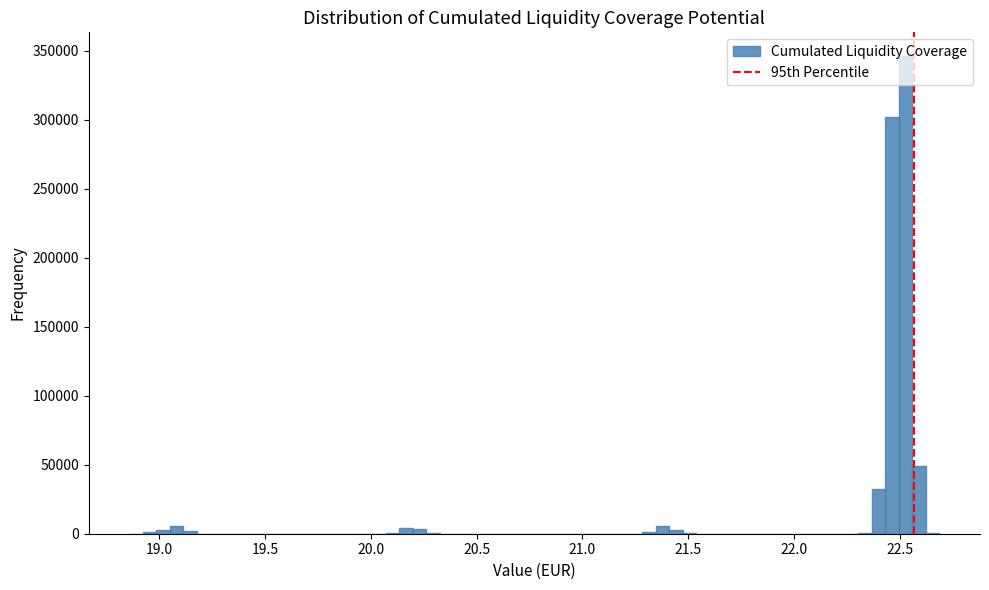

Around what value on the x-axis is the tallest bar? Give the approximate position of its centre, as read against the axis.

22.55